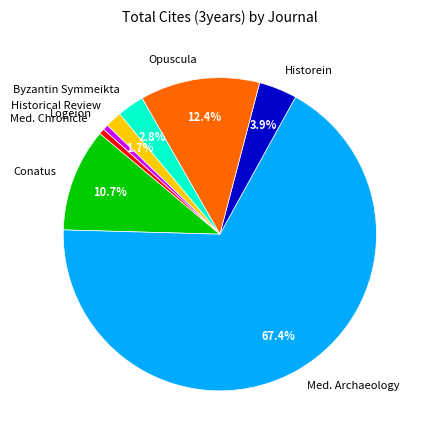

Between Historein and Opuscula, which is larger?

Opuscula